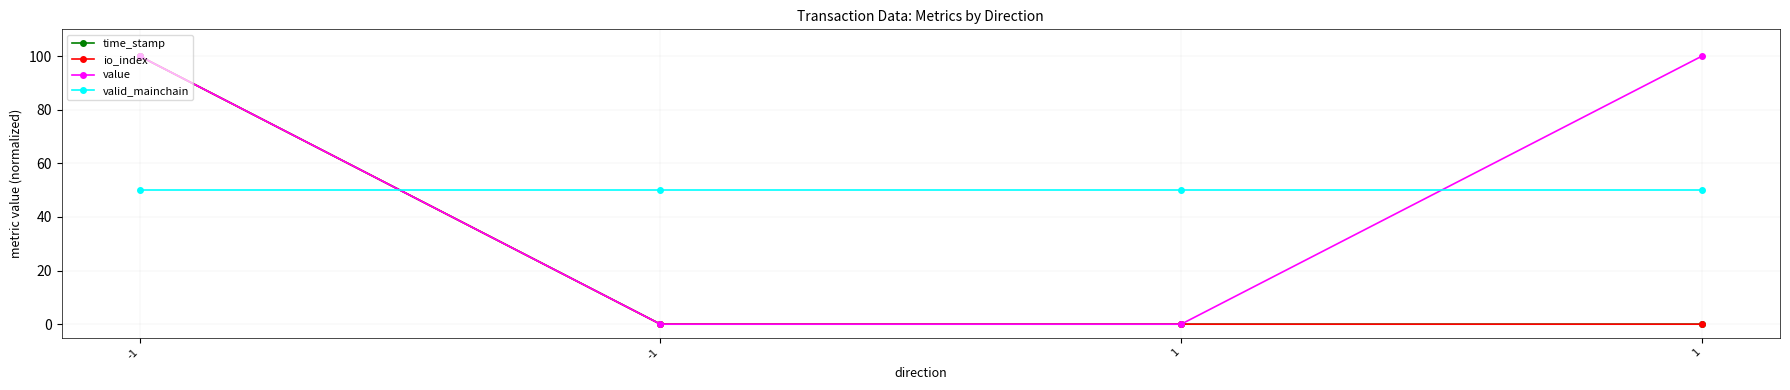

At -1, list the series in order from largest to smallest.

time_stamp, io_index, value, valid_mainchain